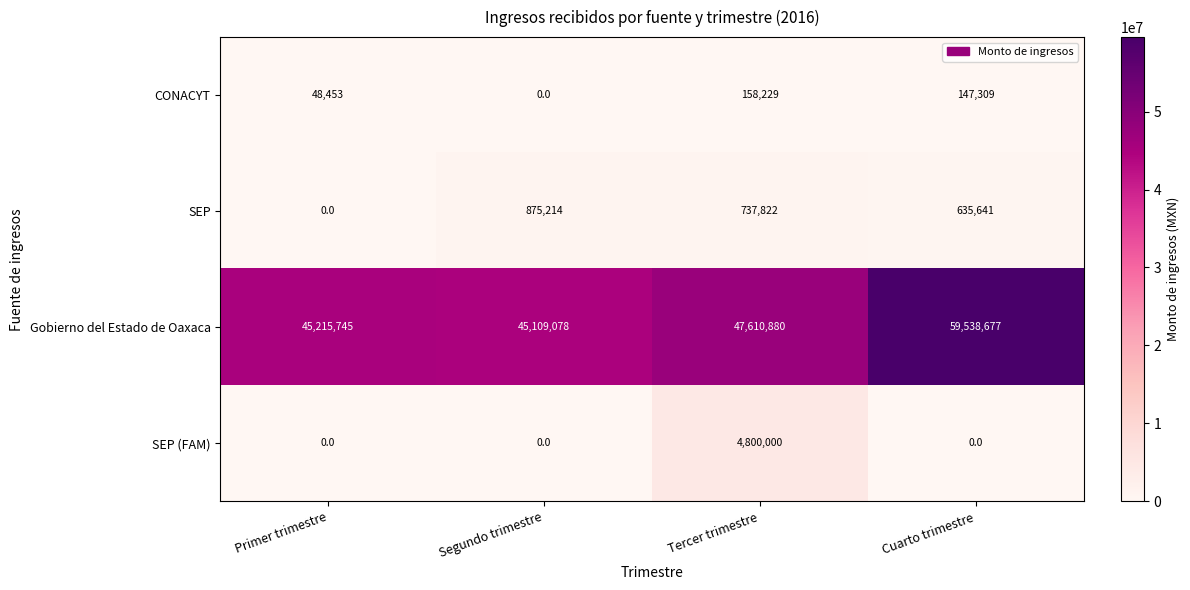

How many values in the SEP series are below 737822?

2